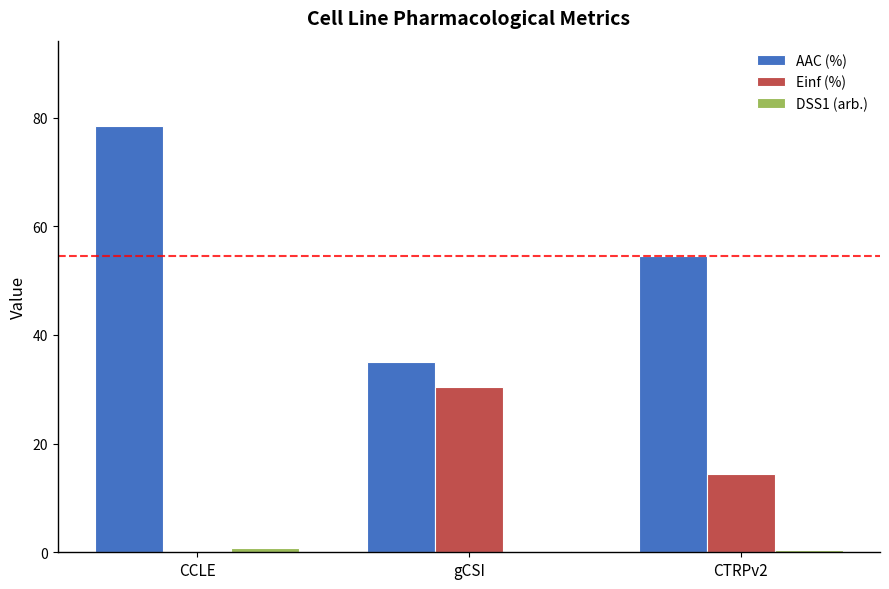

Where does the AAC (%) series first go above 54?

CCLE